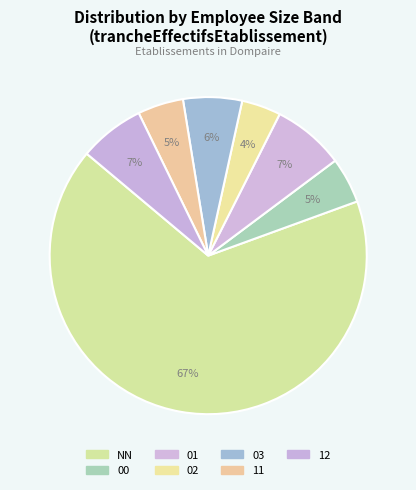

Is it true that 11 is 1% of the pie?

False